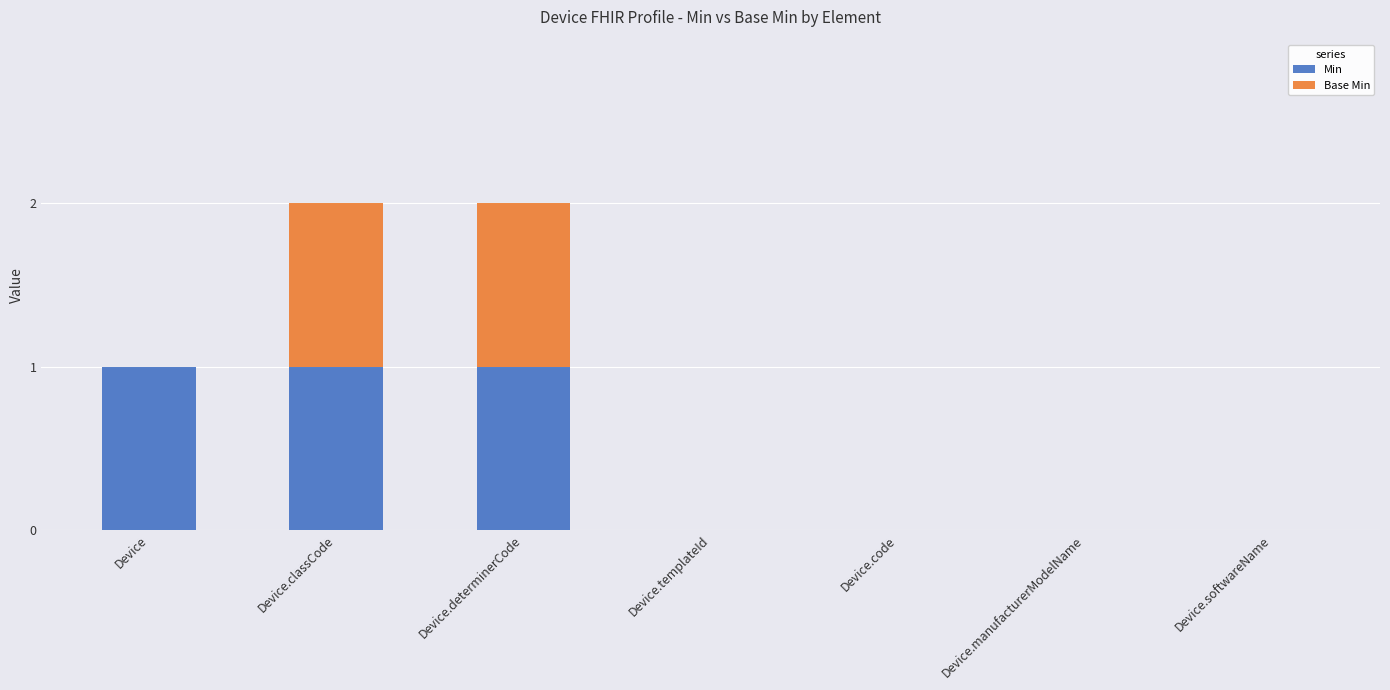

The value of Min at Device.softwareName is 1. True or false?

False